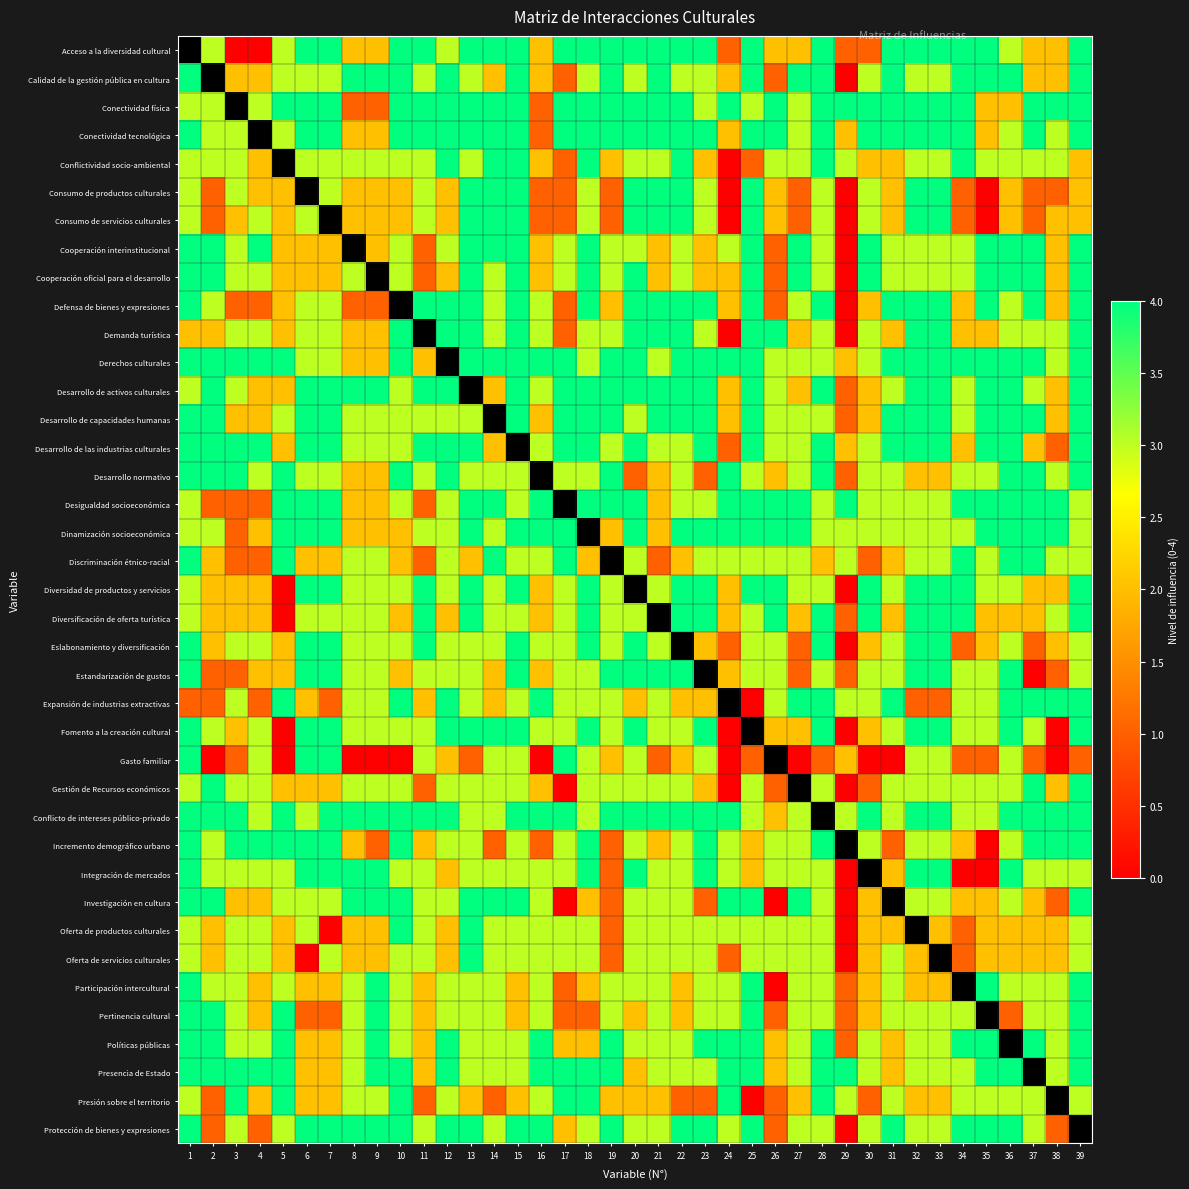

How many positive values does the Presión sobre el territorio series have?

37